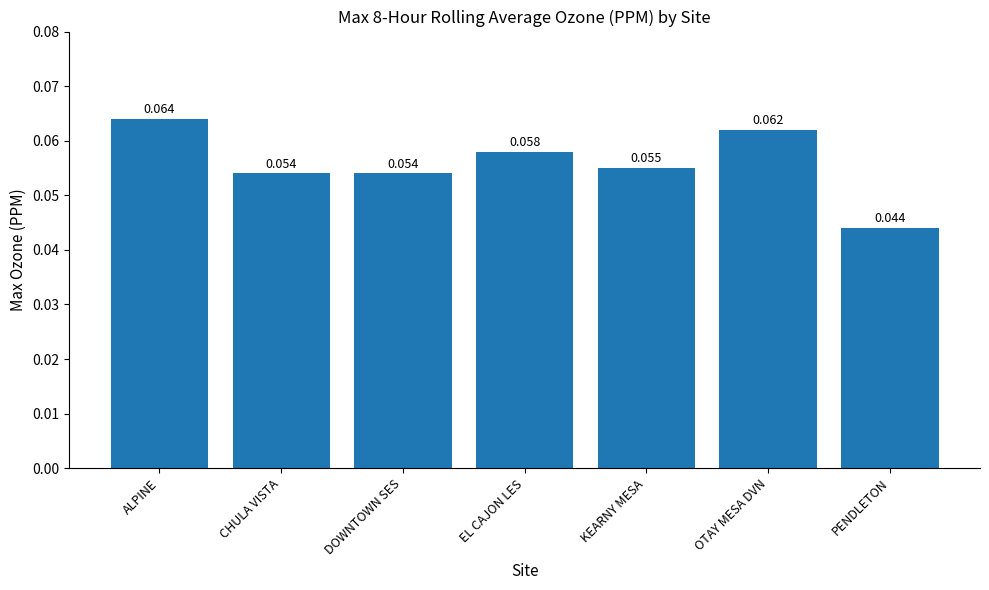

What is the label of the 5th bar from the right?

DOWNTOWN SES